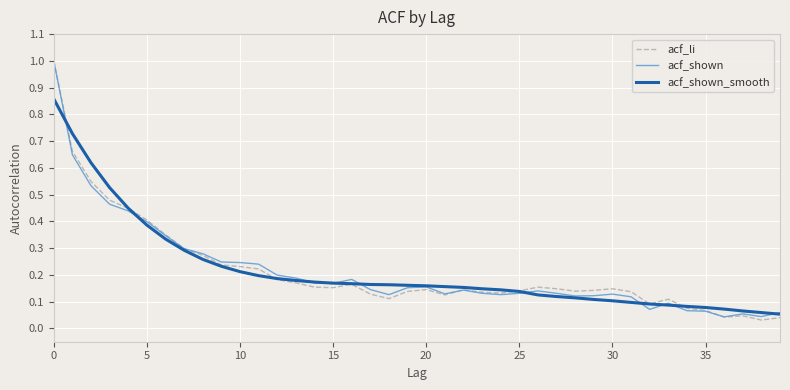

What is the highest value of the acf_shown series?

1.0